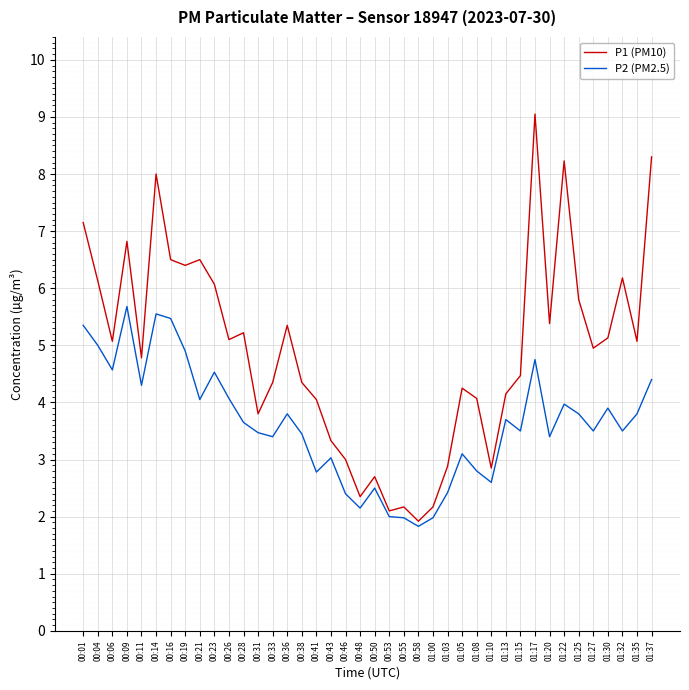

True or false: P2 (PM2.5) has a value of 3.3 at 00:50.

False